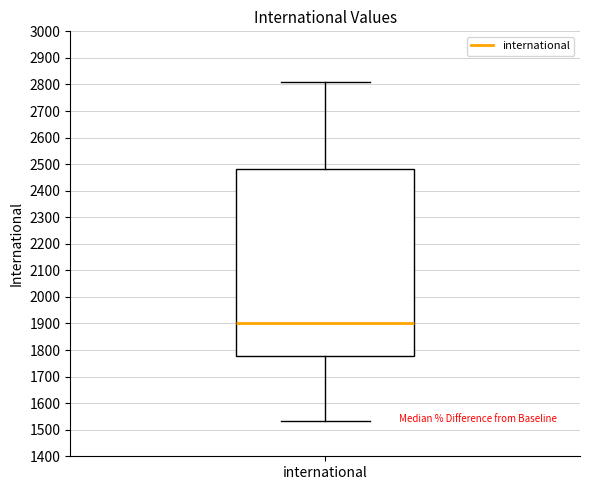

Transcribe this box plot: give where the median line is, the range the box spans, and where the two whiskers end, as read against the y-axis. The values are not printed on the chart, so give them approximately, as read against the axis.

median 1900, box 1780 to 2480, whiskers 1530 to 2810